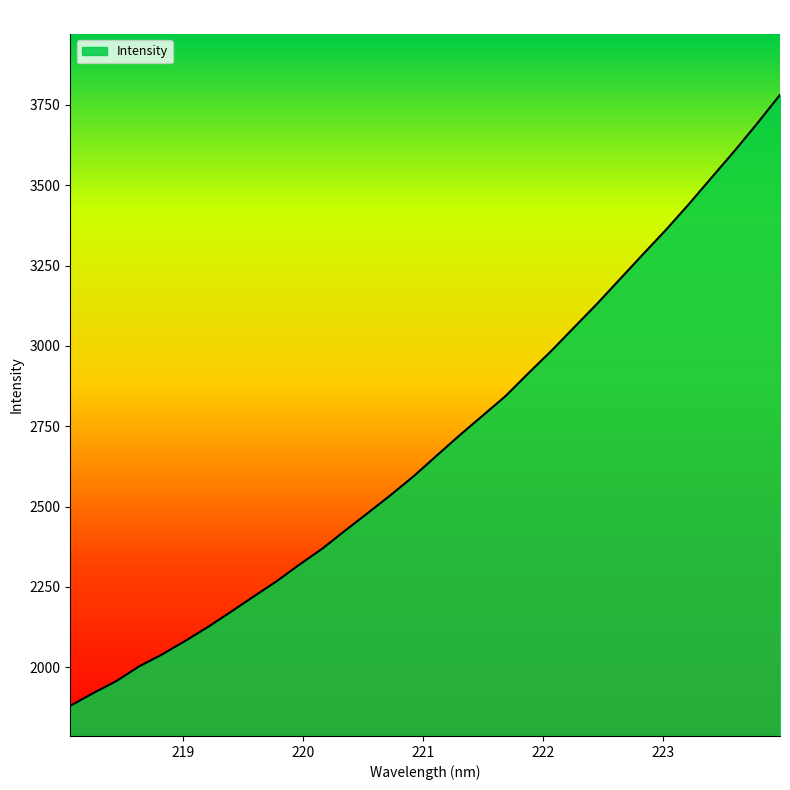

What is the difference between the maximum and minimum values?

1901.6